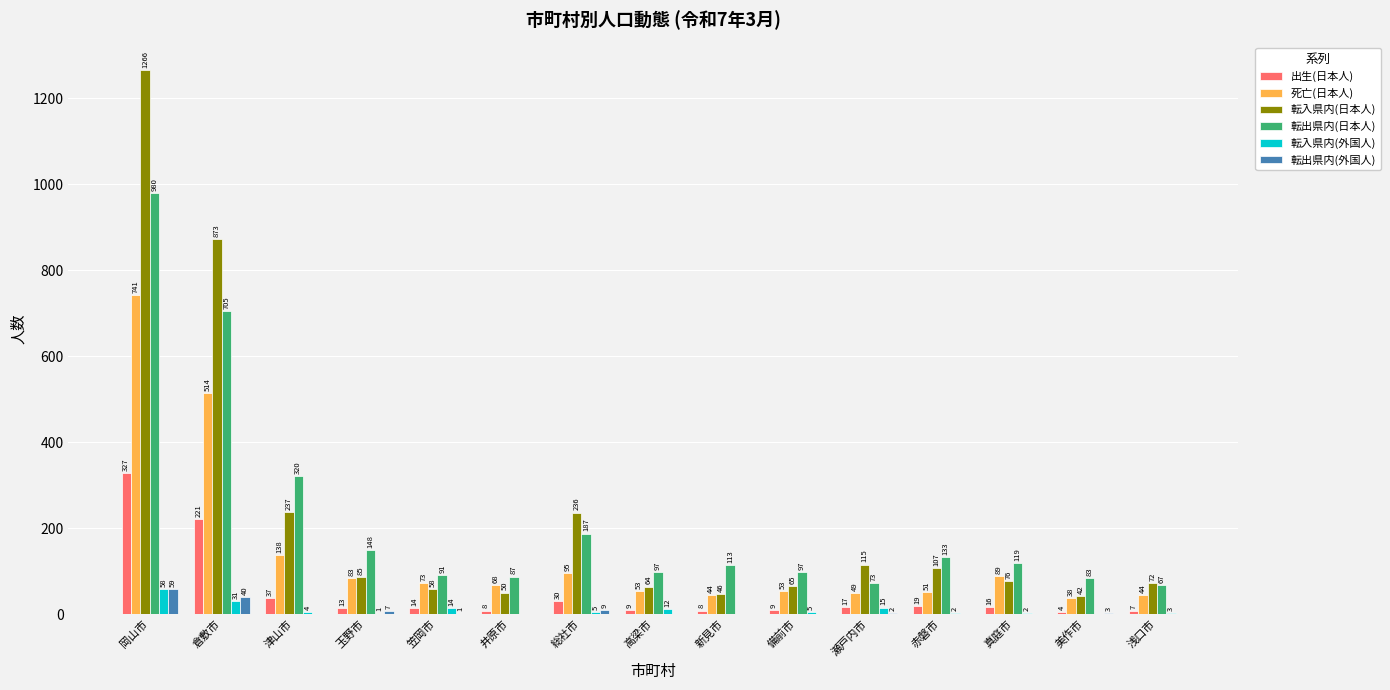

Which category has the highest value in the 死亡(日本人) series?

岡山市